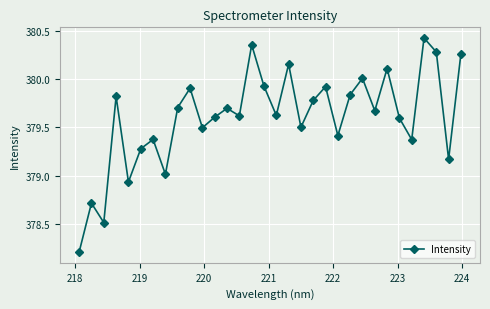

What is the minimum value shown in the chart?

378.2